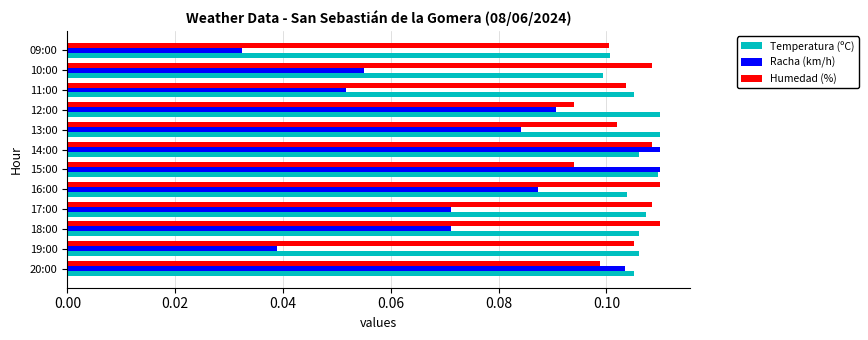

What is the sum of all Humedad (%) values?

1.2